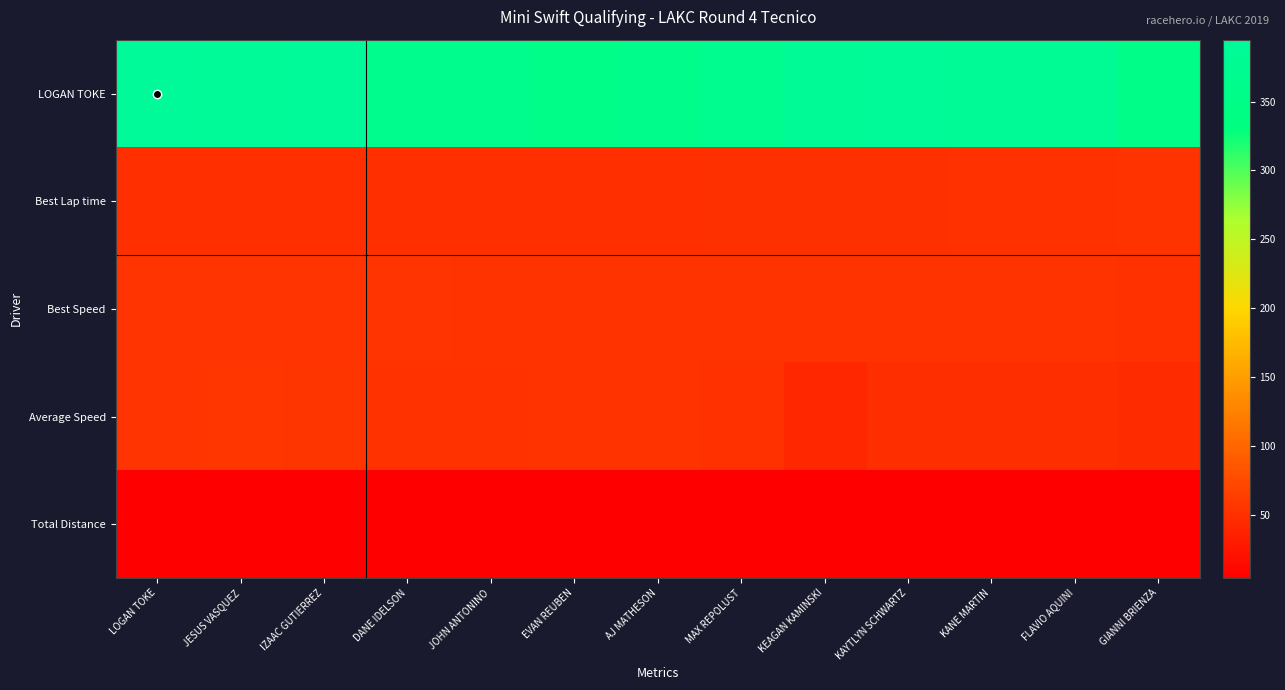

Reading left to right, what are all the values shown in this chart?

LOGAN TOKE: LOGAN TOKE=394.9	JESUS VASQUEZ=388.4	IZAAC GUTIERREZ=392.5	DANE IDELSON=361.5	JOHN ANTONINO=361.2	EVAN REUBEN=353.1	AJ MATHESON=357.7	MAX REPOLUST=369.5	KEAGAN KAMINSKI=383.2	KAYTLYN SCHWARTZ=391.0	KANE MARTIN=386.4	FLAVIO AQUINI=382.4	GIANNI BRIENZA=353.5
Best Lap time: LOGAN TOKE=49.6	JESUS VASQUEZ=49.7	IZAAC GUTIERREZ=49.8	DANE IDELSON=49.9	JOHN ANTONINO=50.0	EVAN REUBEN=50.0	AJ MATHESON=50.1	MAX REPOLUST=50.6	KEAGAN KAMINSKI=50.8	KAYTLYN SCHWARTZ=51.0	KANE MARTIN=51.1	FLAVIO AQUINI=51.2	GIANNI BRIENZA=52.6
Best Speed: LOGAN TOKE=54.5	JESUS VASQUEZ=54.3	IZAAC GUTIERREZ=54.2	DANE IDELSON=54.1	JOHN ANTONINO=54.1	EVAN REUBEN=54.0	AJ MATHESON=53.9	MAX REPOLUST=53.4	KEAGAN KAMINSKI=53.1	KAYTLYN SCHWARTZ=53.0	KANE MARTIN=52.8	FLAVIO AQUINI=52.8	GIANNI BRIENZA=51.3
Average Speed: LOGAN TOKE=54.7	JESUS VASQUEZ=55.6	IZAAC GUTIERREZ=55.0	DANE IDELSON=52.3	JOHN ANTONINO=52.3	EVAN REUBEN=53.5	AJ MATHESON=52.8	MAX REPOLUST=51.2	KEAGAN KAMINSKI=42.3	KAYTLYN SCHWARTZ=48.3	KANE MARTIN=48.9	FLAVIO AQUINI=49.4	GIANNI BRIENZA=45.8
Total Distance: LOGAN TOKE=6.0	JESUS VASQUEZ=6.0	IZAAC GUTIERREZ=6.0	DANE IDELSON=5.2	JOHN ANTONINO=5.2	EVAN REUBEN=5.2	AJ MATHESON=5.2	MAX REPOLUST=5.2	KEAGAN KAMINSKI=4.5	KAYTLYN SCHWARTZ=5.2	KANE MARTIN=5.2	FLAVIO AQUINI=5.2	GIANNI BRIENZA=4.5